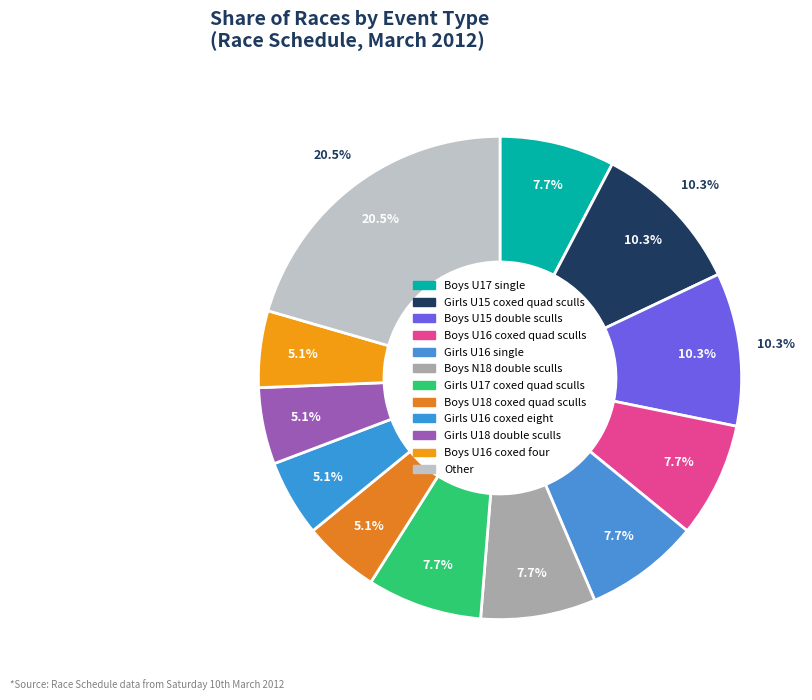

The Boys U16 coxed four slice represents 10% of the pie. True or false?

False